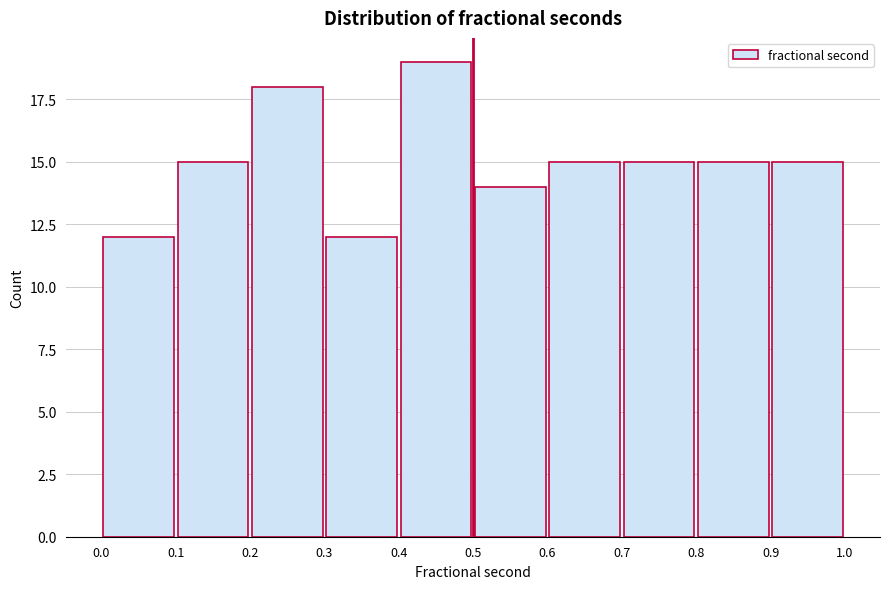

Reading left to right, list every bar in this chart as the range it spans on the x-axis followed by its height. The values are not printed on the chart, so give them approximately, as read against the axis.

0.0 to 0.1: 12
0.1 to 0.2: 15
0.2 to 0.3: 18
0.3 to 0.4: 12
0.4 to 0.5: 19
0.5 to 0.6: 14
0.6 to 0.7: 15
0.7 to 0.8: 15
0.8 to 0.9: 15
0.9 to 1.0: 15